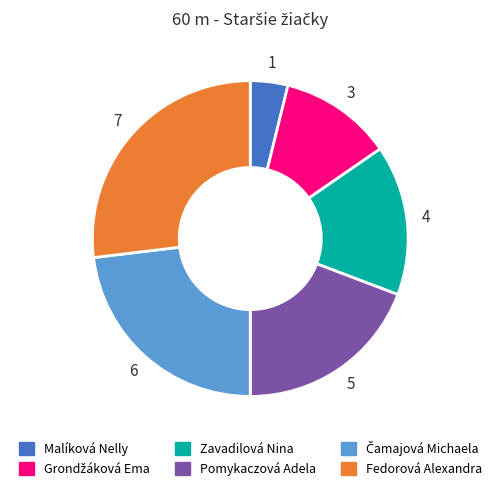

Is it true that Zavadilová Nina is 15% of the pie?

True